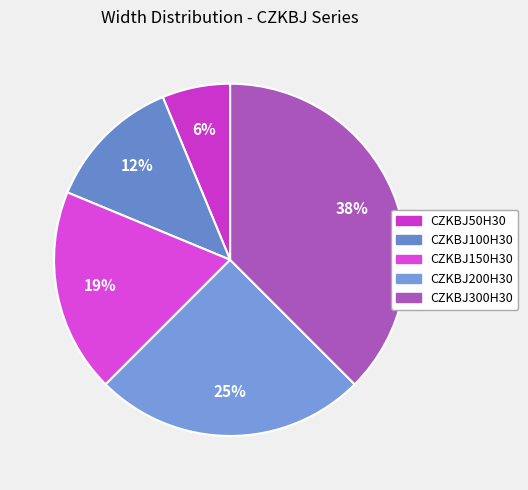

How many segments does this pie chart have?

5